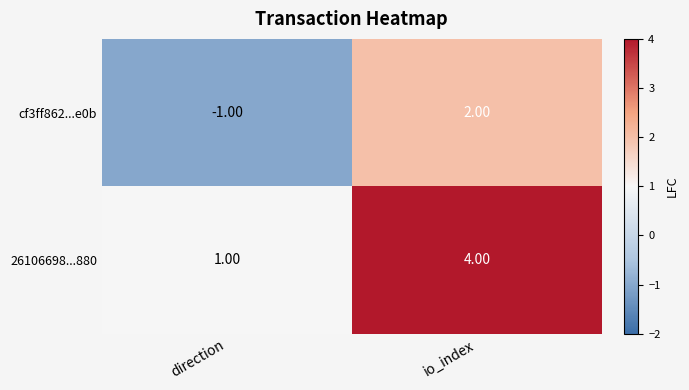

At which category is the sum across all series the highest?

io_index